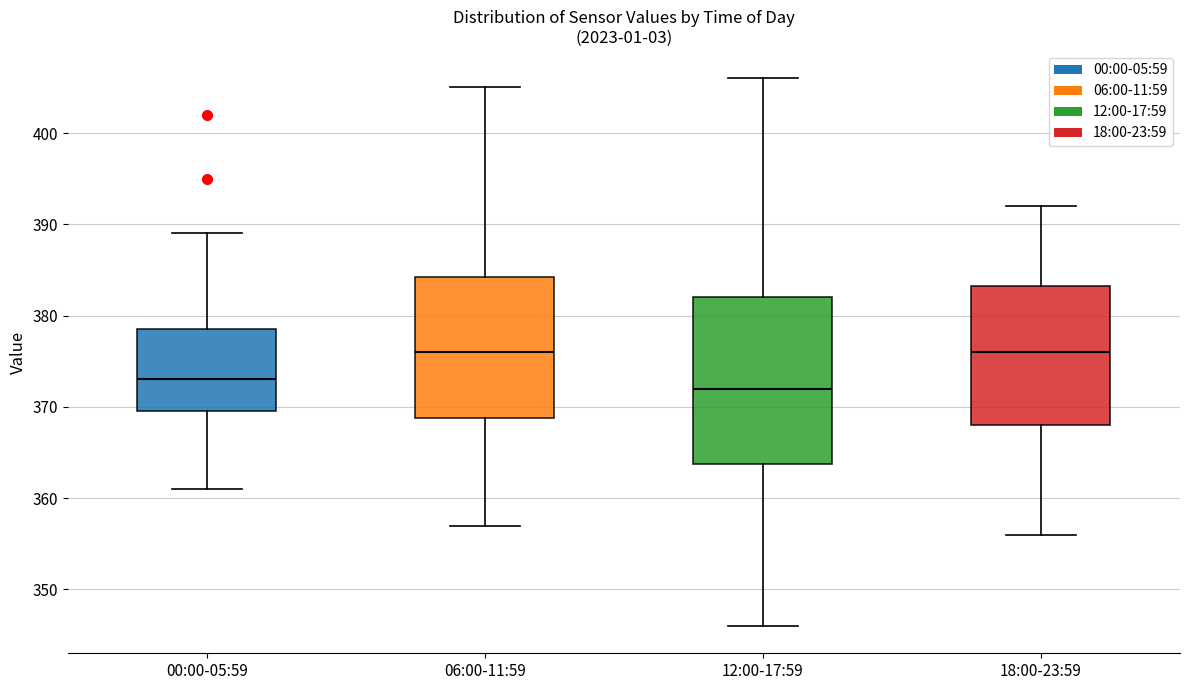

Reading left to right, transcribe this box plot: for each box, give where its median line is, the range the box spans, and where its two whiskers end, as read against the y-axis. The values are not printed on the chart, so give them approximately, as read against the axis.

00:00-05:59: median 373, box 370 to 379, whiskers 361 to 389
06:00-11:59: median 376, box 369 to 384, whiskers 357 to 405
12:00-17:59: median 372, box 364 to 382, whiskers 346 to 406
18:00-23:59: median 376, box 368 to 383, whiskers 356 to 392